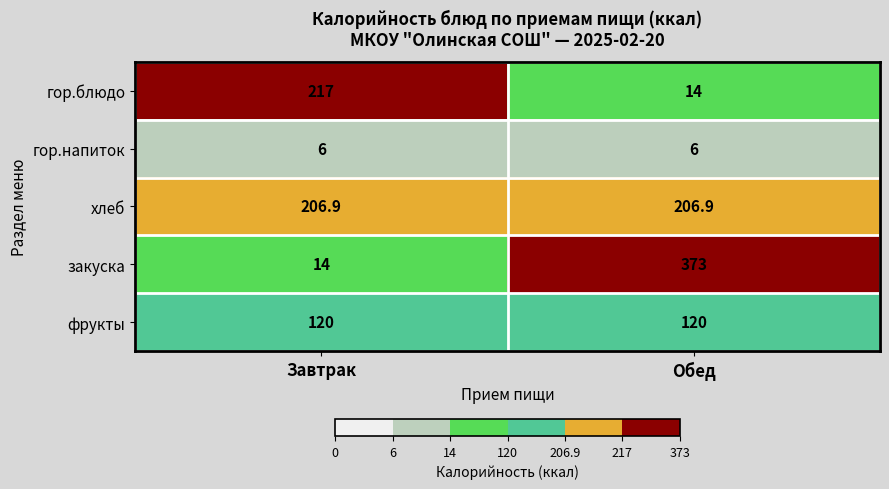

Reading left to right, list all the values displayed in this chart.

гор.блюдо: 217.0	14.0
гор.напиток: 6.0	6.0
хлеб: 206.9	206.9
закуска: 14.0	373.0
фрукты: 120.0	120.0